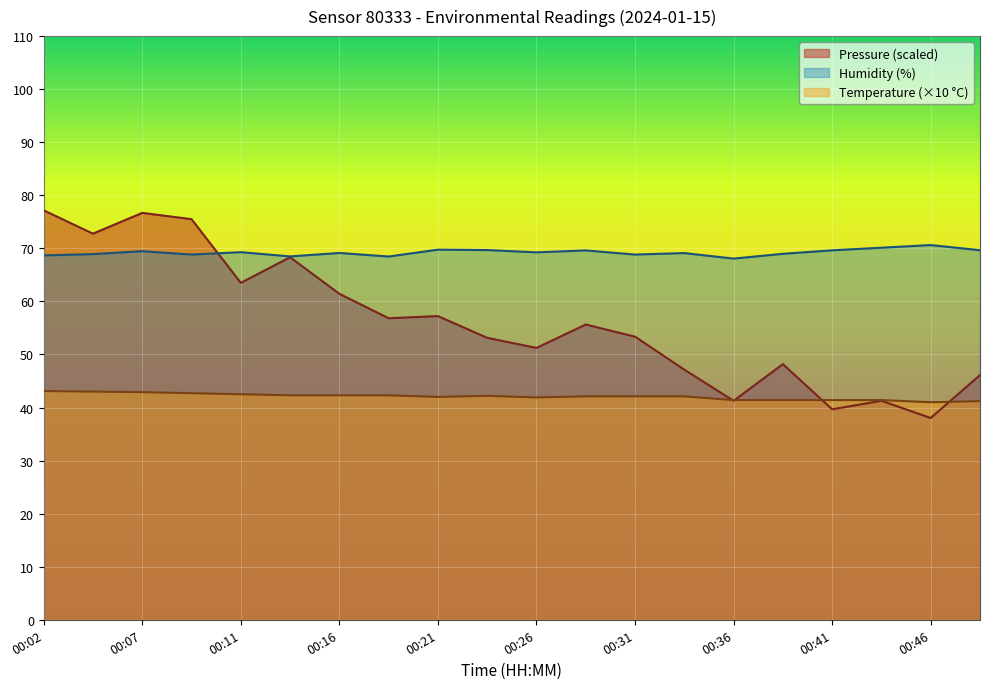

At how many categories does at least one series exceed 75?

3